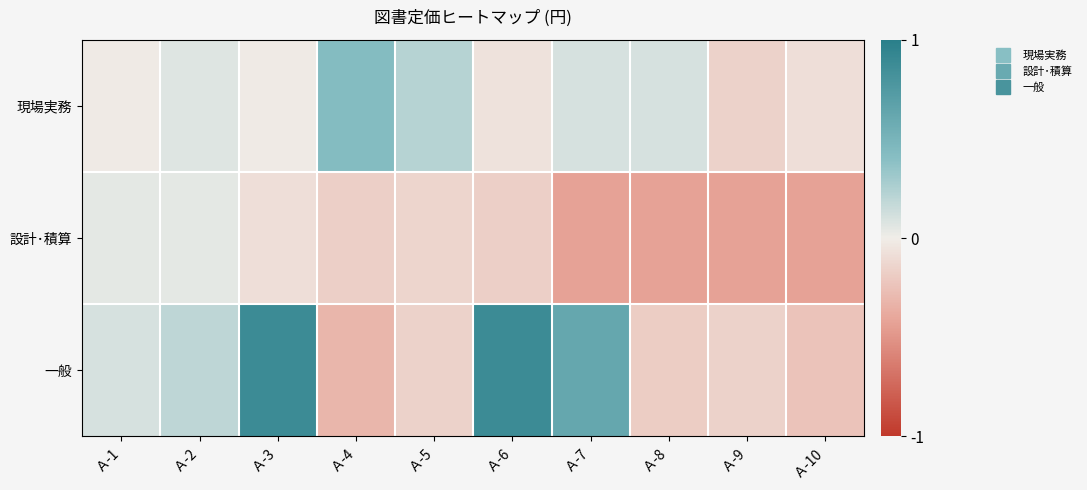

List the series in order of their overall mean, lowest first.

設計･積算, 現場実務, 一般